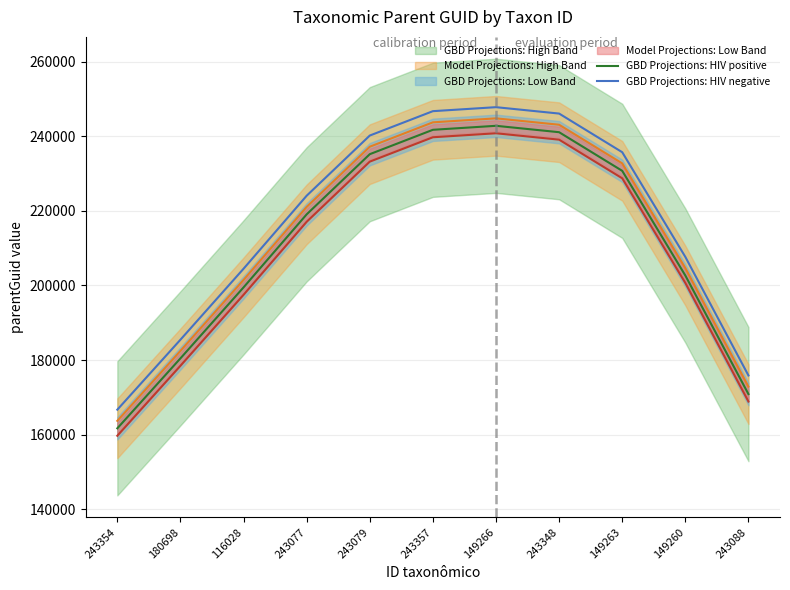

Where is GBD Projections: HIV negative nearest to the value 207258?

149260